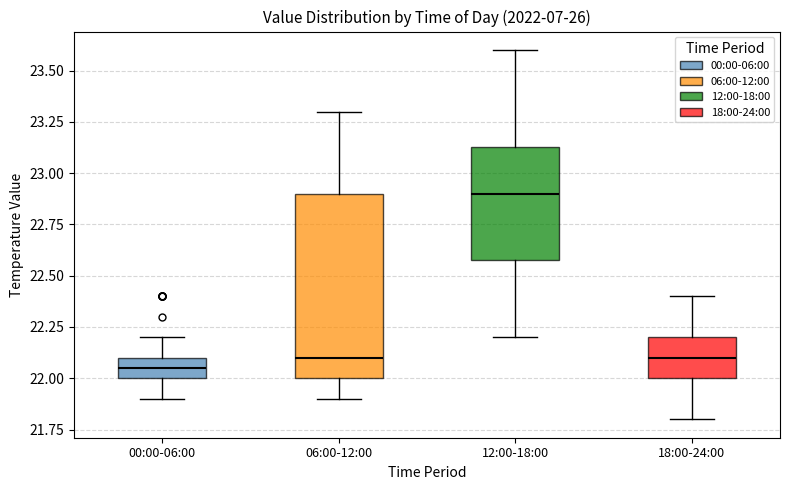

Reading left to right, read every box against the y-axis: the position of its median line, the range the box covers, and the ends of its whiskers. The values are not printed on the chart, so give them approximately, as read against the axis.

00:00-06:00: median 22.05, box 22.00 to 22.10, whiskers 21.90 to 22.20
06:00-12:00: median 22.10, box 22.00 to 22.90, whiskers 21.90 to 23.30
12:00-18:00: median 22.90, box 22.60 to 23.15, whiskers 22.20 to 23.60
18:00-24:00: median 22.10, box 22.00 to 22.20, whiskers 21.80 to 22.40